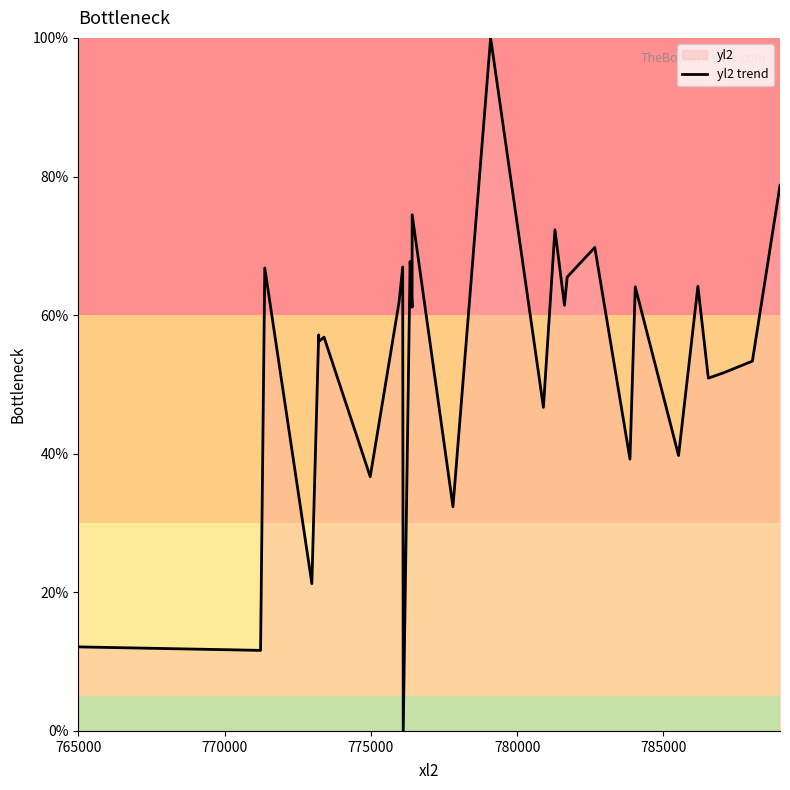

What is the average value?

53.1